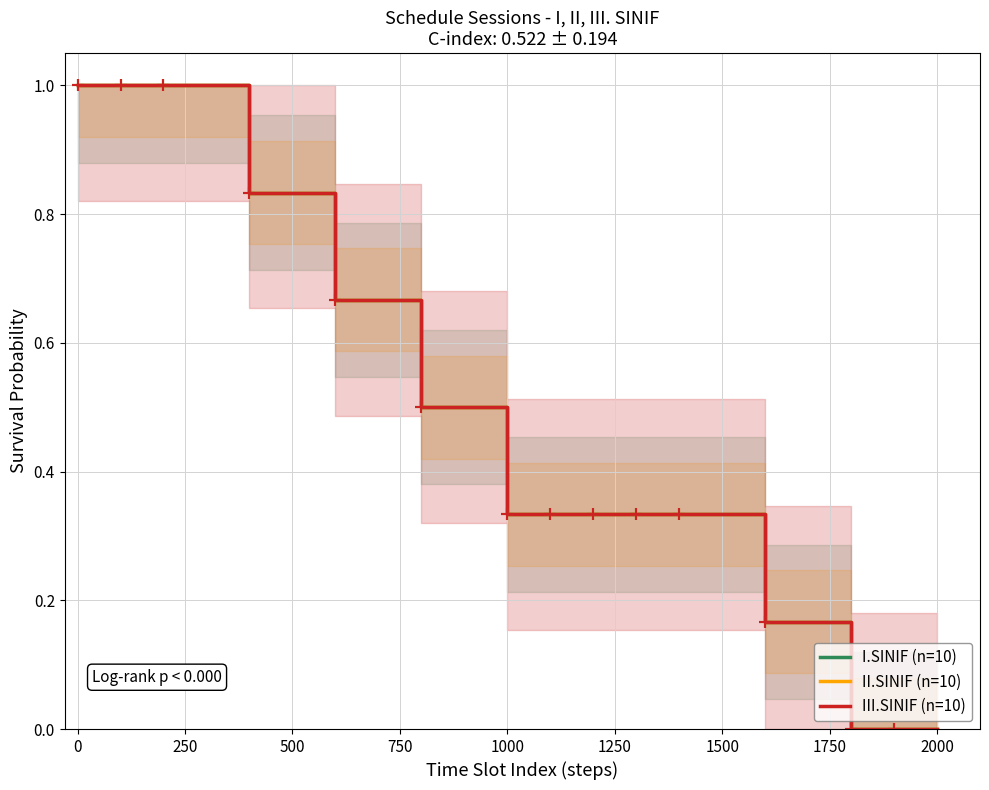

Rank the series at 0 from highest to lowest value.

I.SINIF (n=10), II.SINIF (n=10), III.SINIF (n=10)